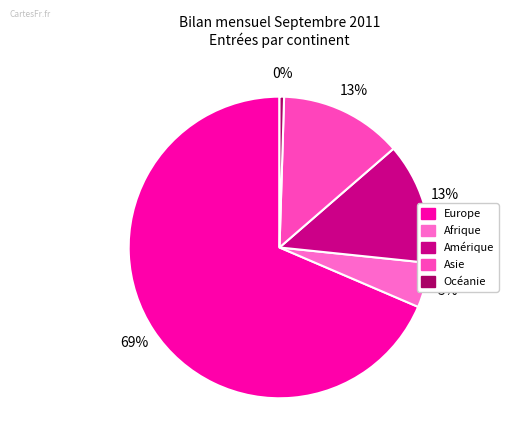

Between Europe and Amérique, which is larger?

Europe